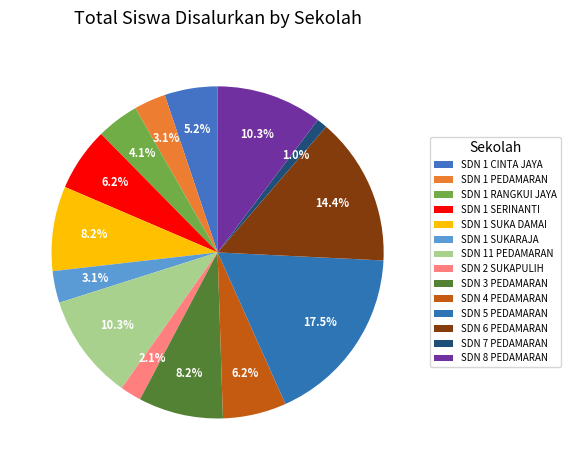

True or false: SDN 6 PEDAMARAN accounts for 1% of the total.

False